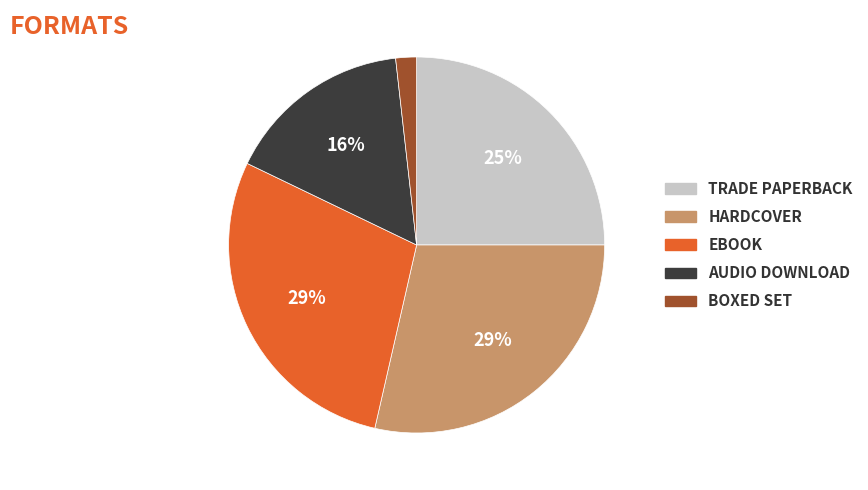

Does any single category account for the majority?

No